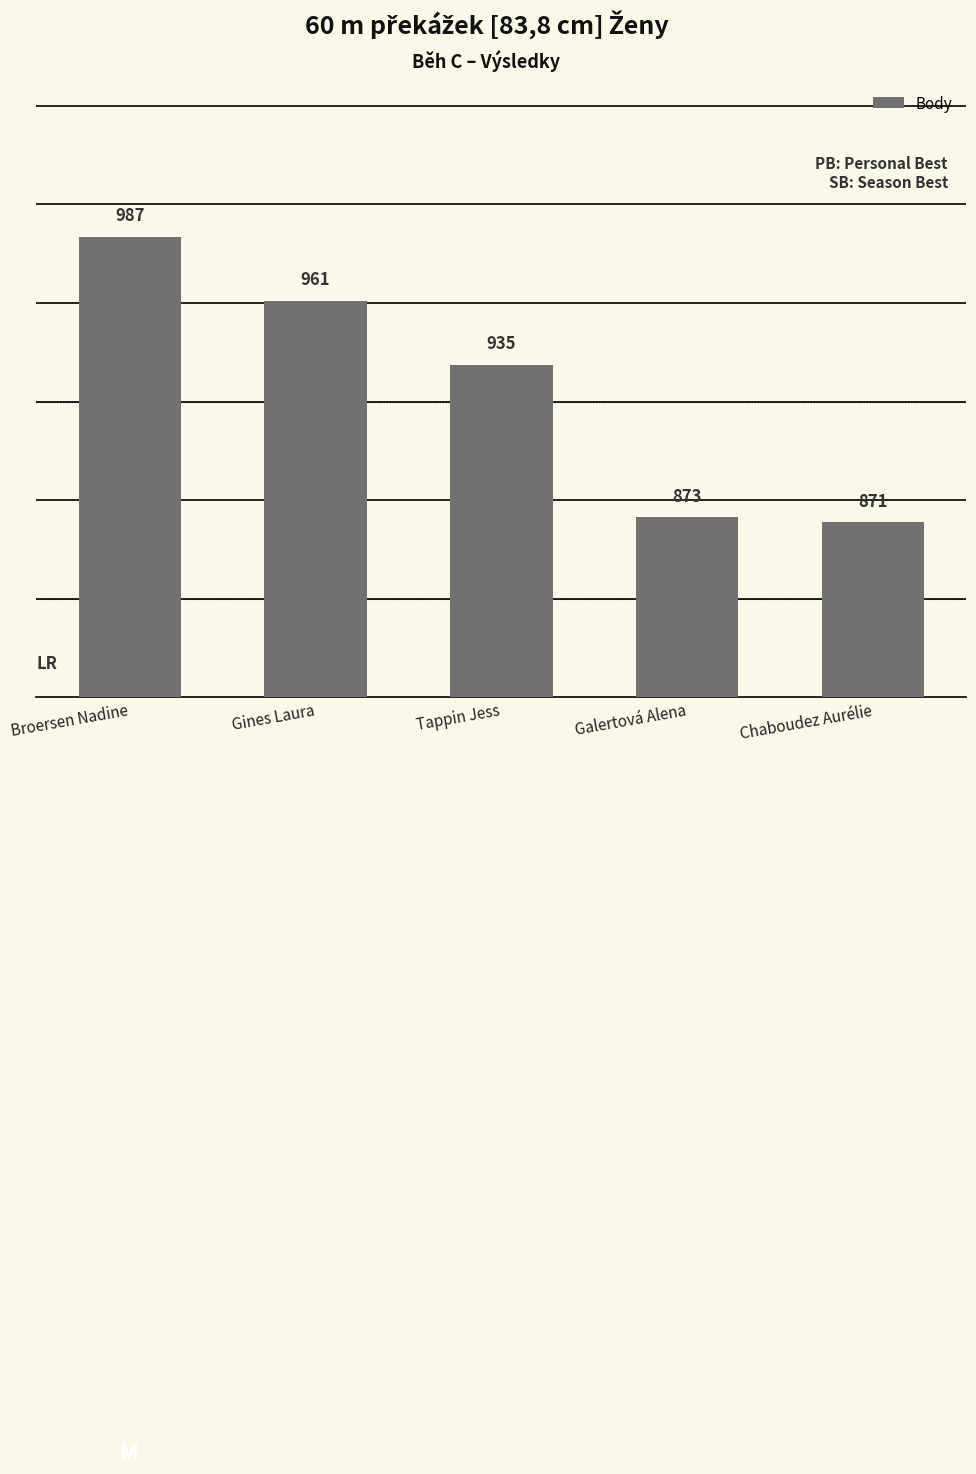

Rank the categories by value from lowest to highest.

Chaboudez Aurélie, Galertová Alena, Tappin Jess, Gines Laura, Broersen Nadine